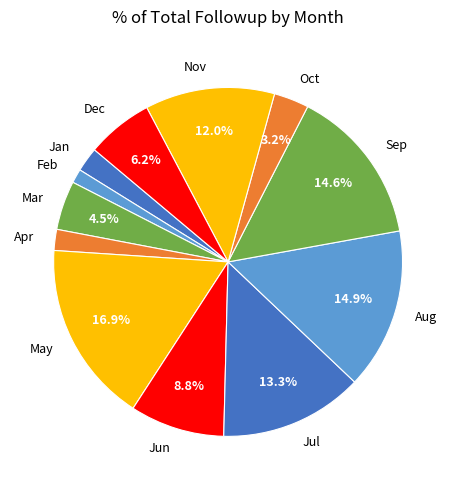

Approximately how many times larger is the value at Apr compared to Feb?

1.5